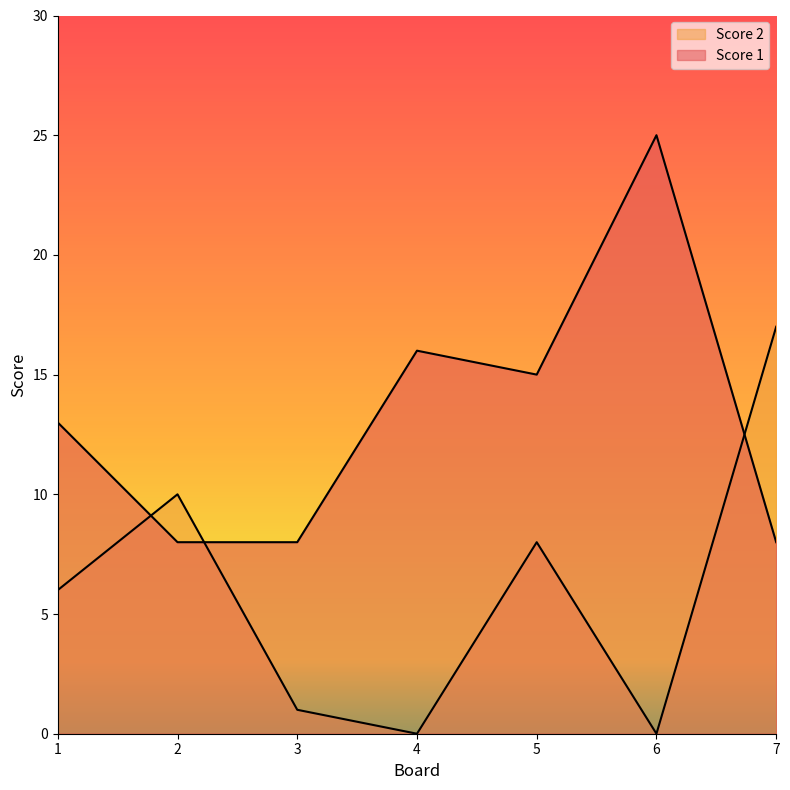

Reading left to right, list all the values displayed in this chart.

Score 2: 1=6	2=10	3=1	4=0	5=8	6=0	7=17
Score 1: 1=13	2=8	3=8	4=16	5=15	6=25	7=8